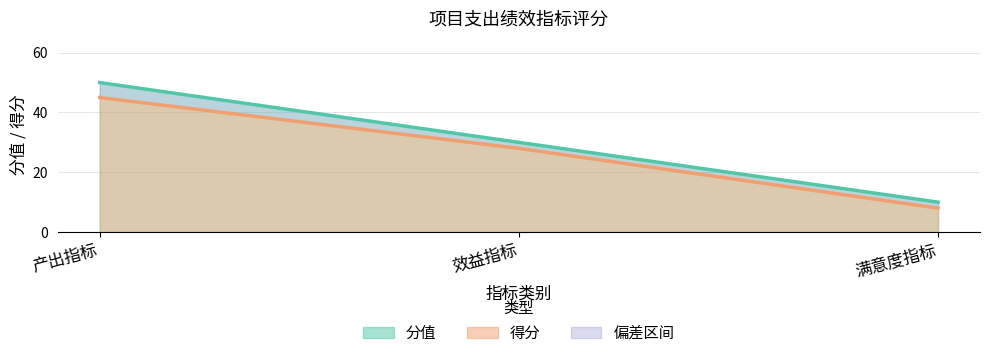

Is it true that 分值 equals 10 at 满意度指标?

True